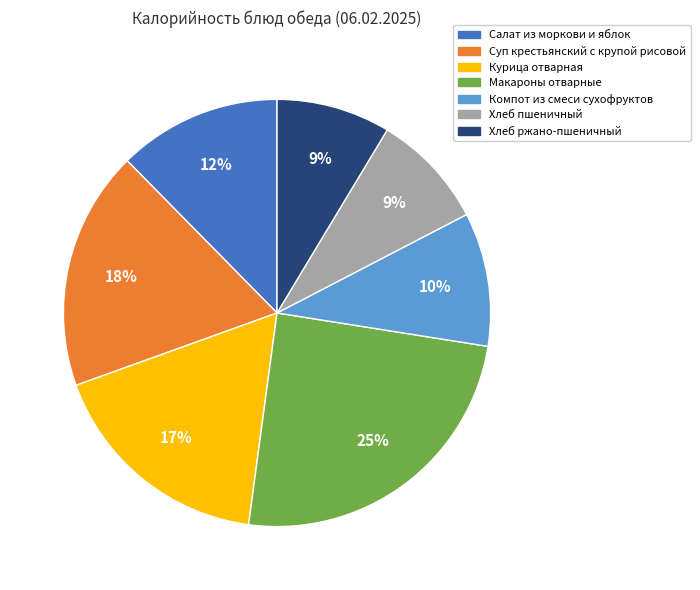

Is it true that Салат из моркови и яблок is 12% of the pie?

True